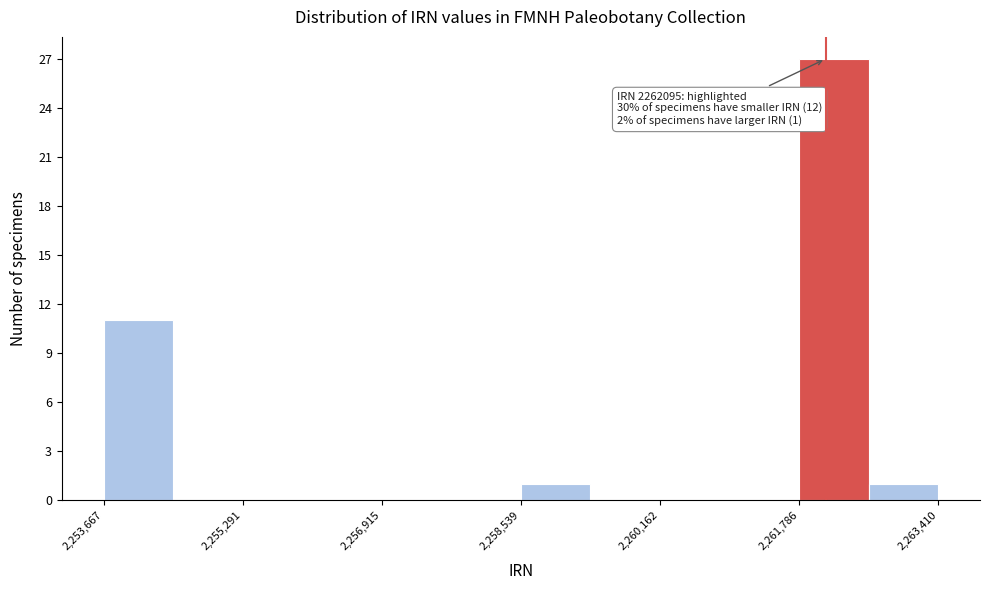

Over which range of the x-axis is the bar tallest?

2261800 to 2262600